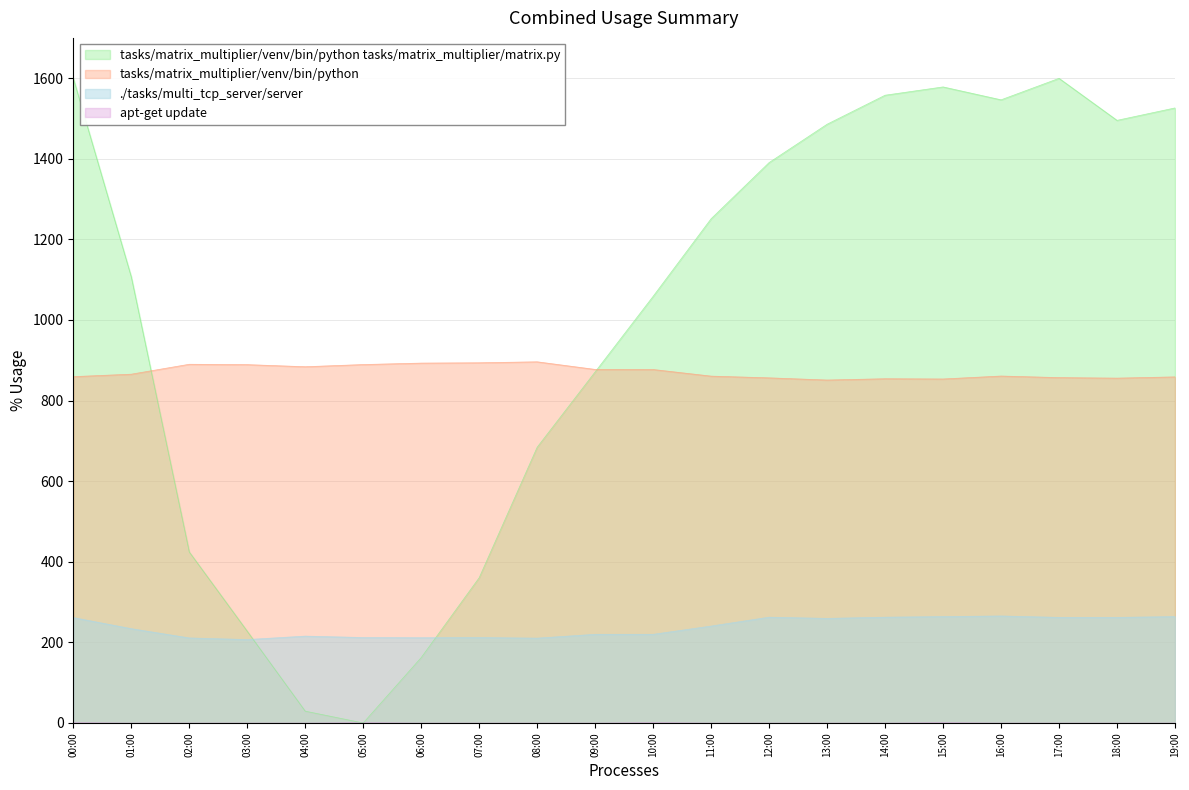

The value of ./tasks/multi_tcp_server/server at 18:00 is 262.0. True or false?

True